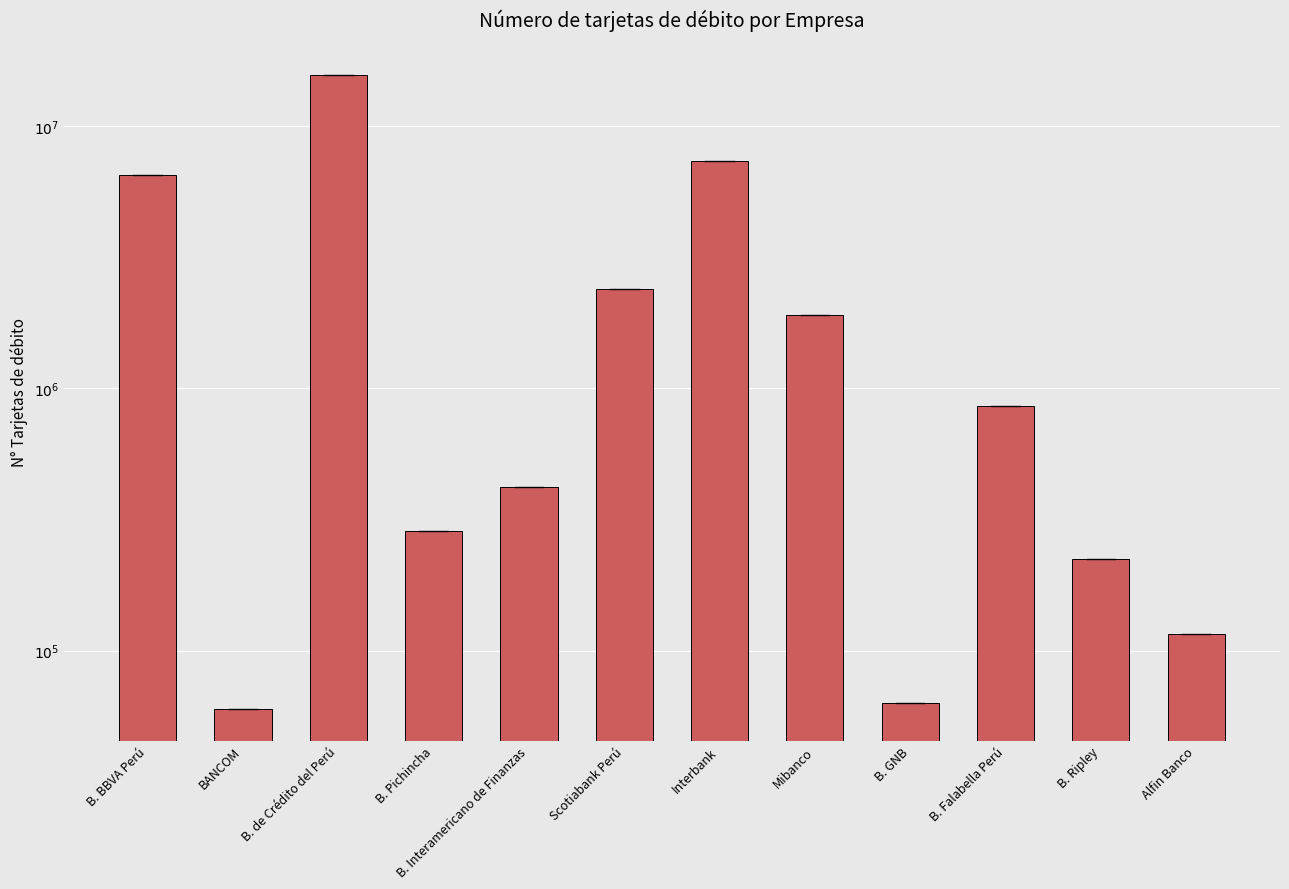

List the labels in order of value, smallest first.

BANCOM, B. GNB, Alfin Banco, B. Ripley, B. Pichincha, B. Interamericano de Finanzas, B. Falabella Perú, Mibanco, Scotiabank Perú, B. BBVA Perú, Interbank, B. de Crédito del Perú